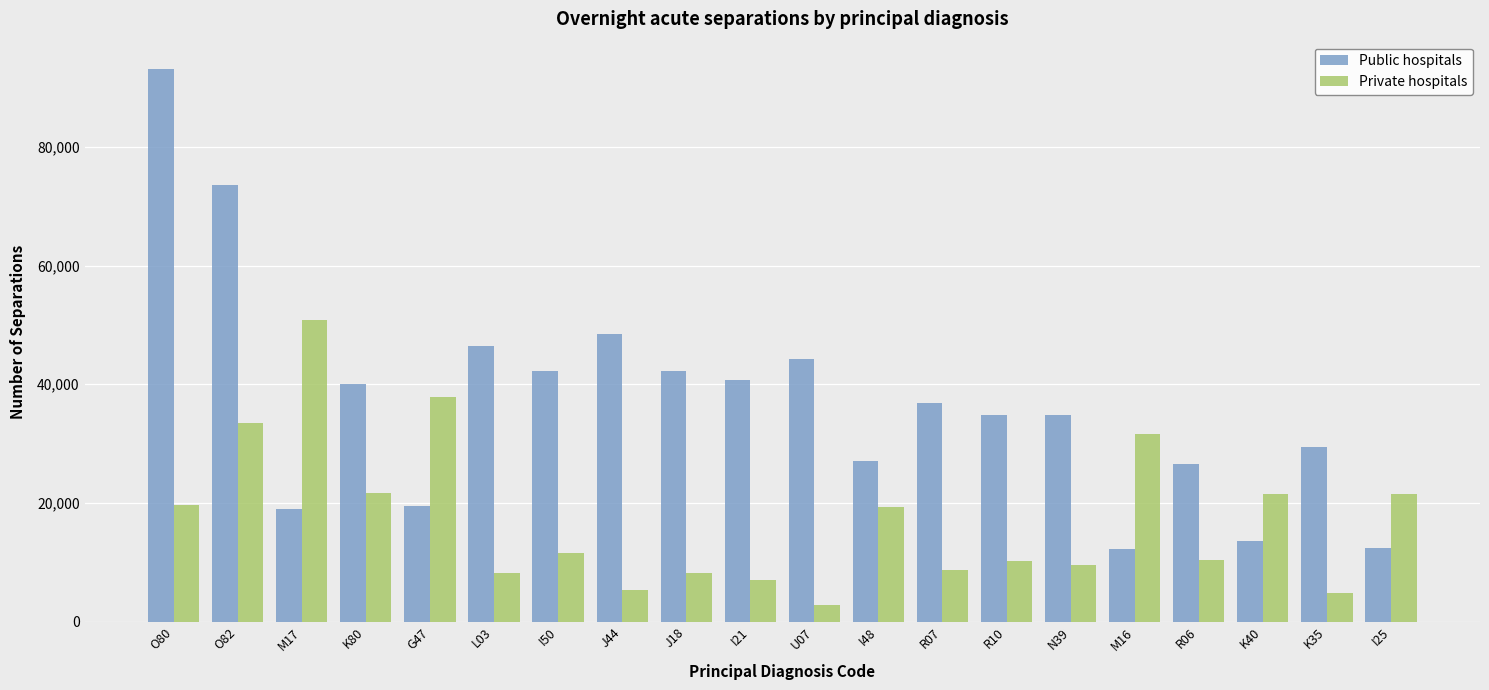

The value of Public hospitals at L03 is 31922. True or false?

False